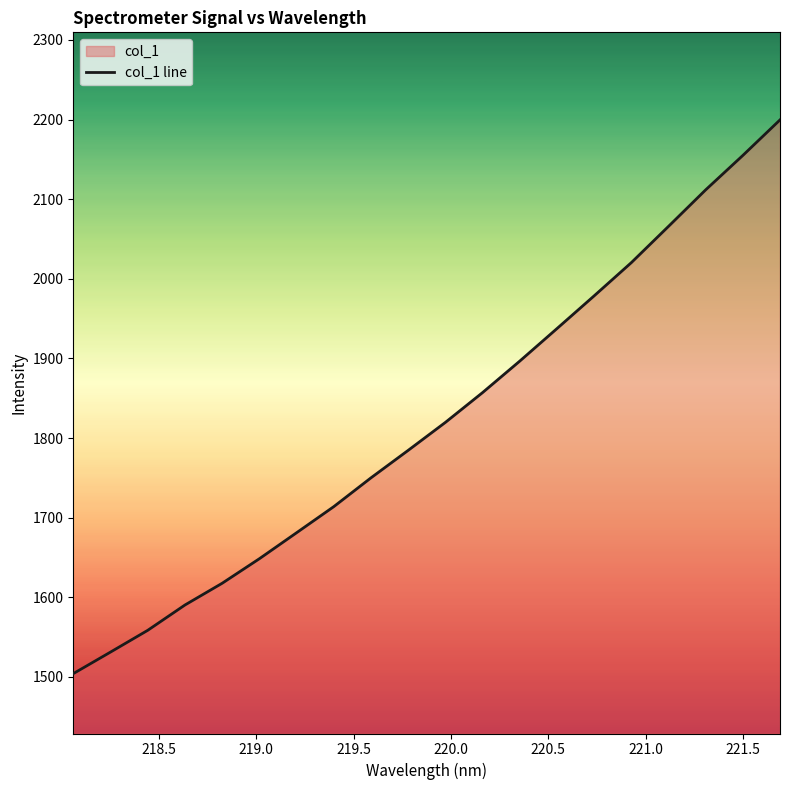

What is the average value?

1821.0